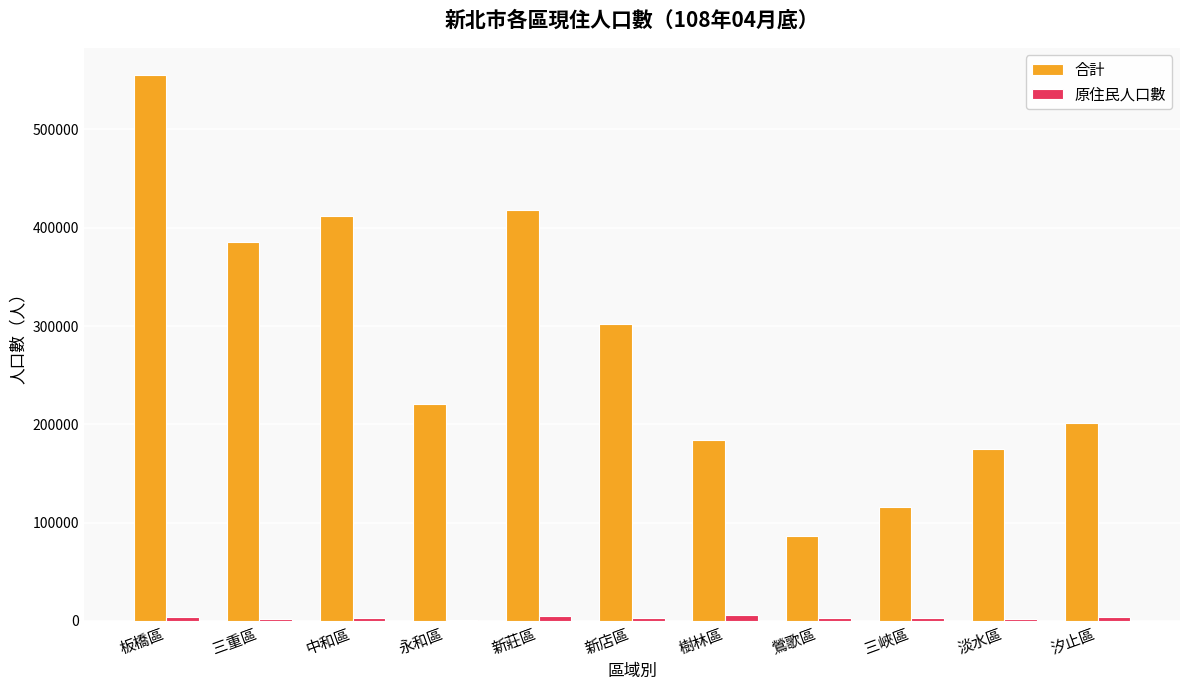

Which series changed the most between 樹林區 and 三峽區?

合計